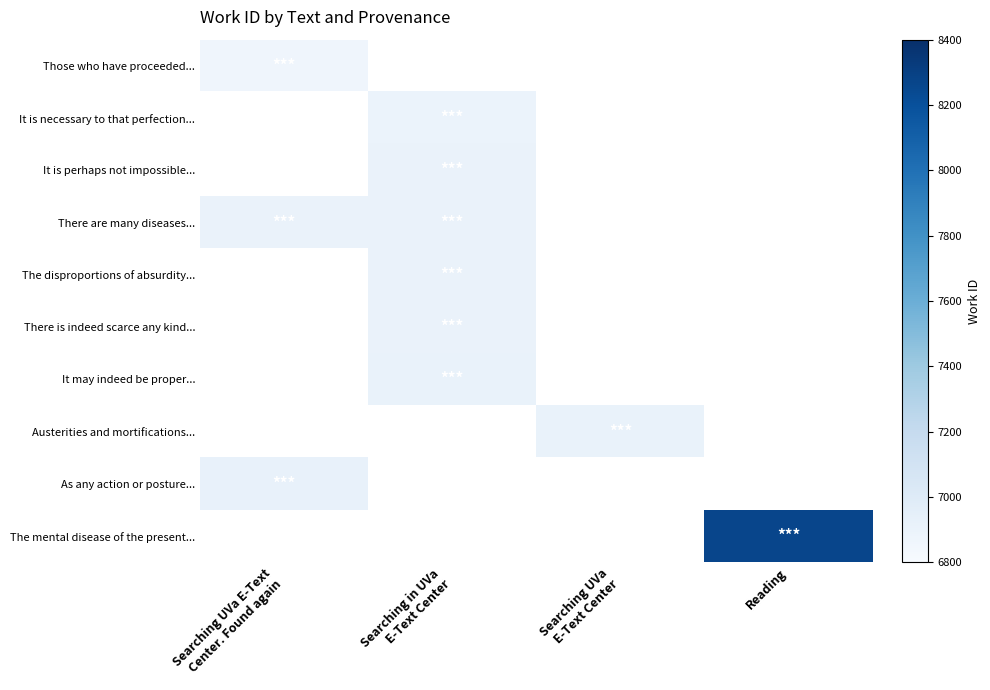

At how many categories does at least one series exceed 7177?

1